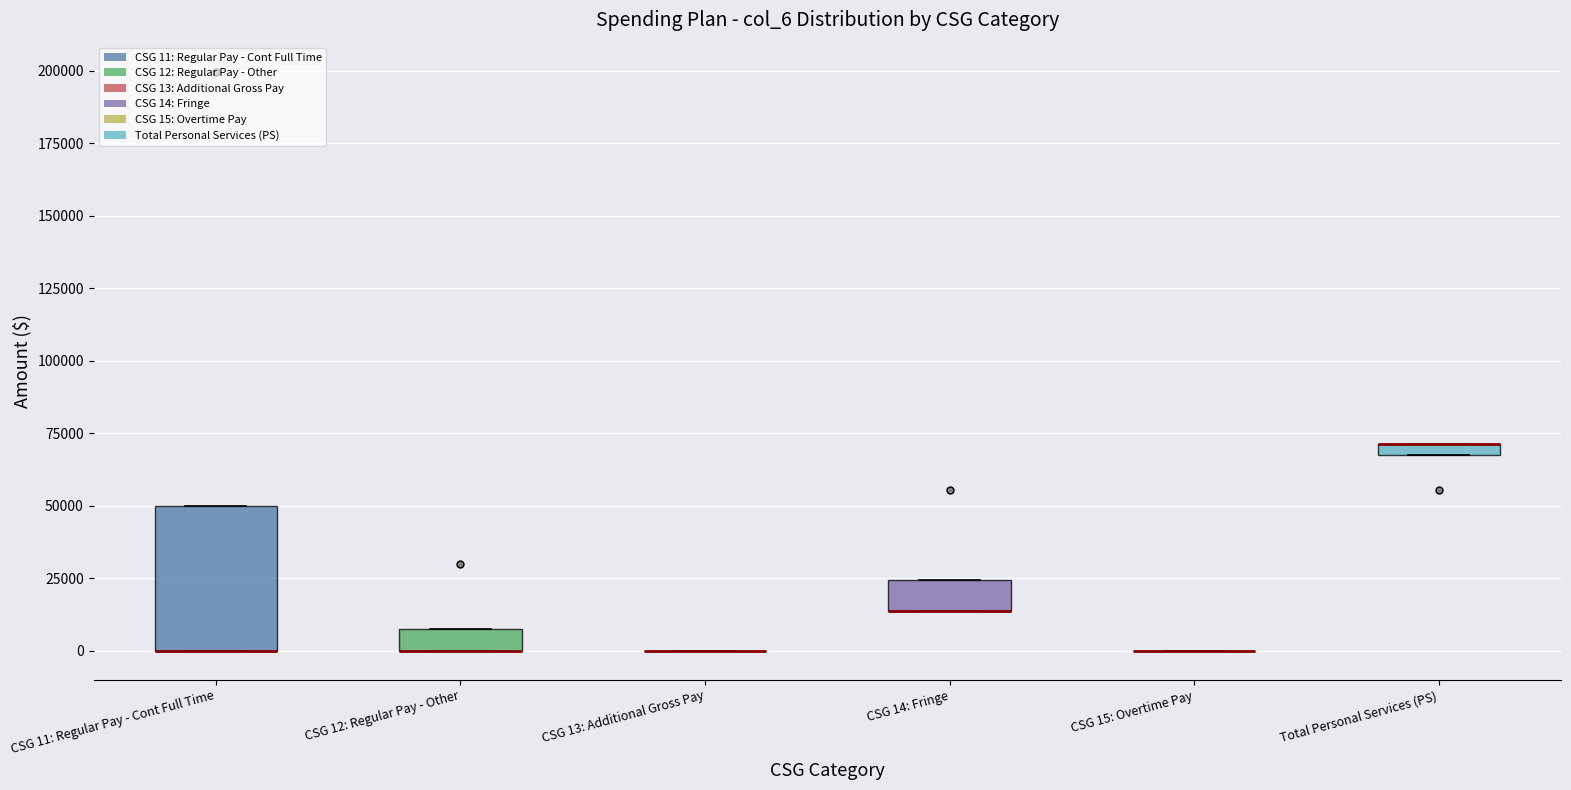

Which box is the tallest, from its lower edge to its upper edge?

CSG 11: Regular Pay - Cont Full Time